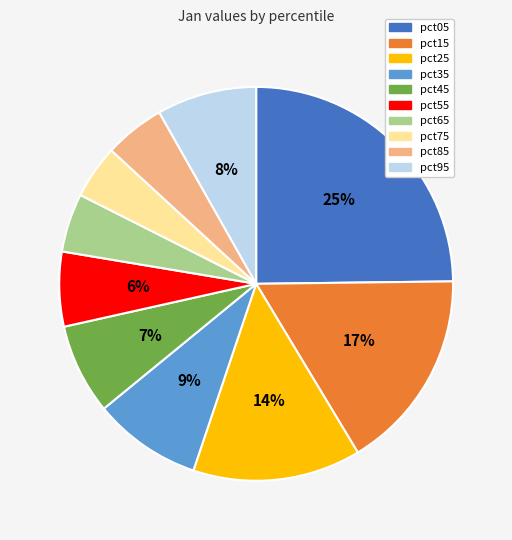

Which slice is the largest?

pct05